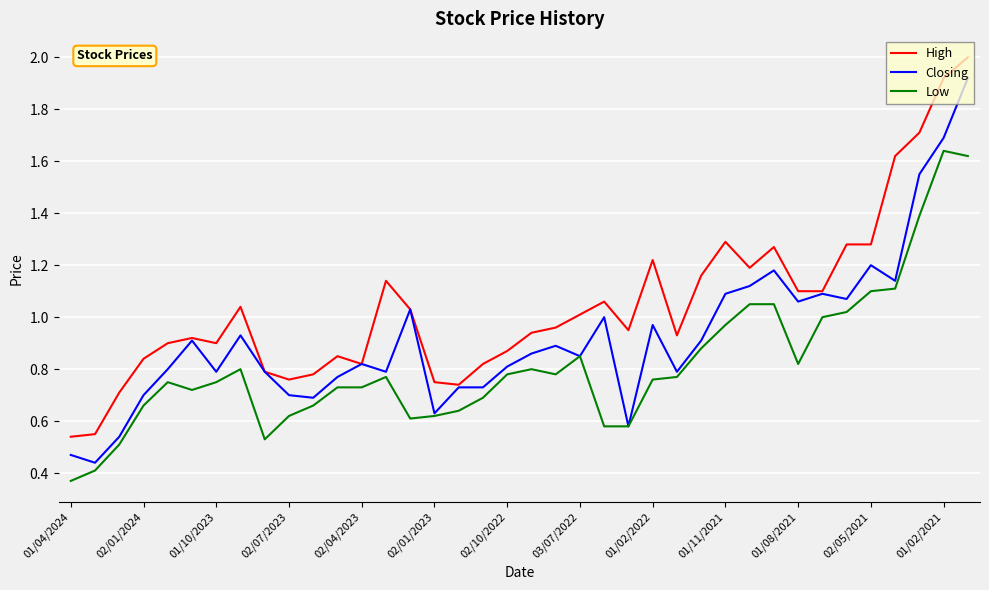

How many categories are shown in the chart?

38